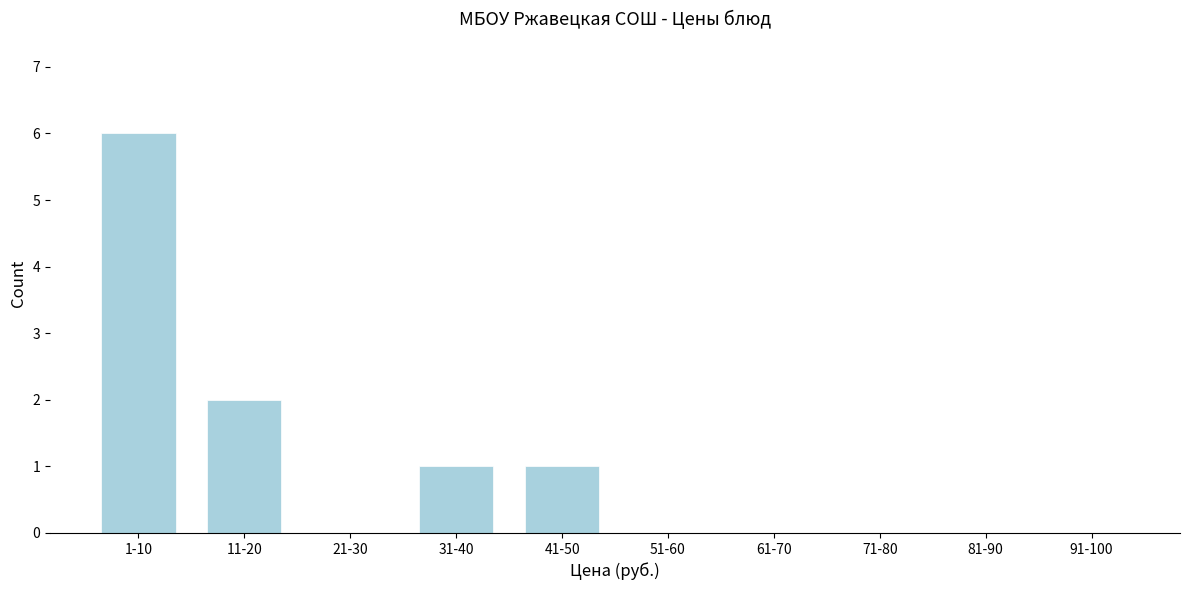

Reading right to left, what are all the values shown in this chart?

91-100=0	81-90=0	71-80=0	61-70=0	51-60=0	41-50=1	31-40=1	21-30=0	11-20=2	1-10=6